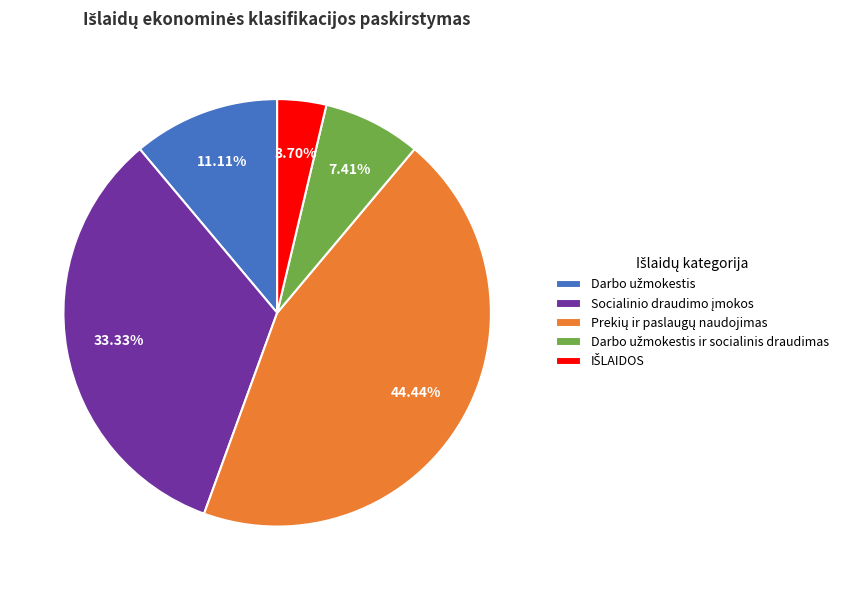

Is there a majority slice in this chart?

No